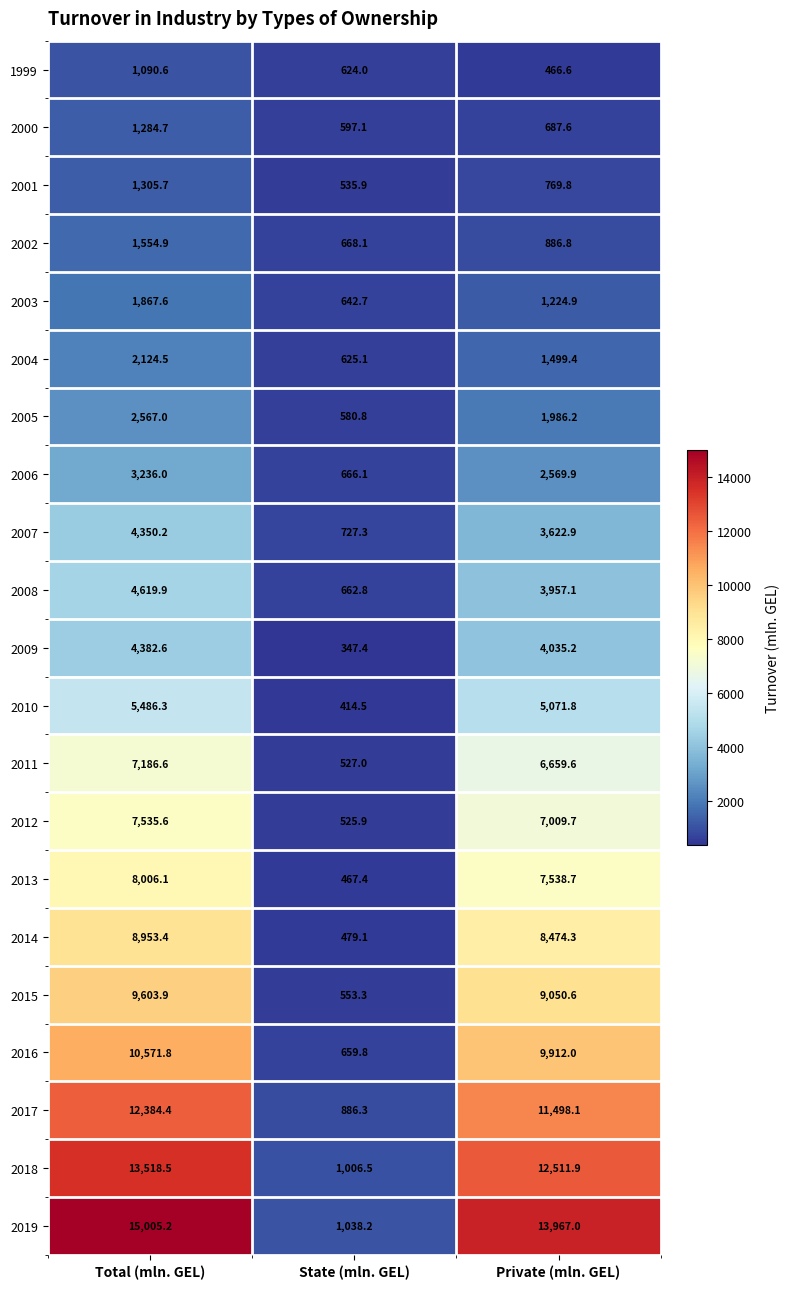

True or false: 2002 has a value of 668.1 at State (mln. GEL).

True